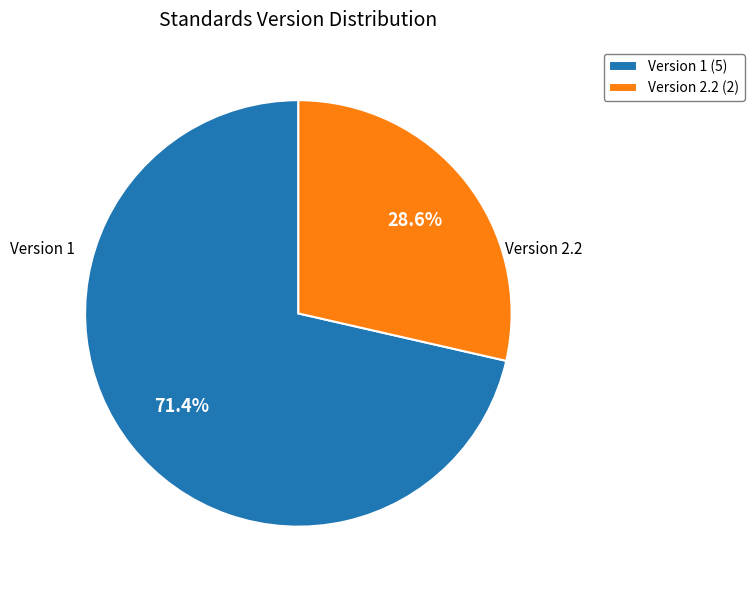

What is the smallest slice in the pie chart?

Version 2.2 (2)